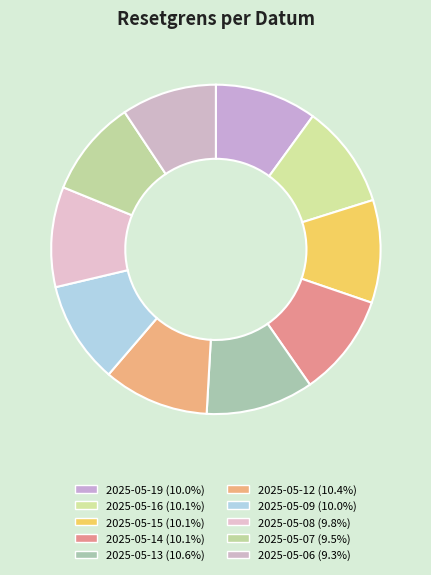

What is the total percentage of 2025-05-19 and 2025-05-14?

20.1%